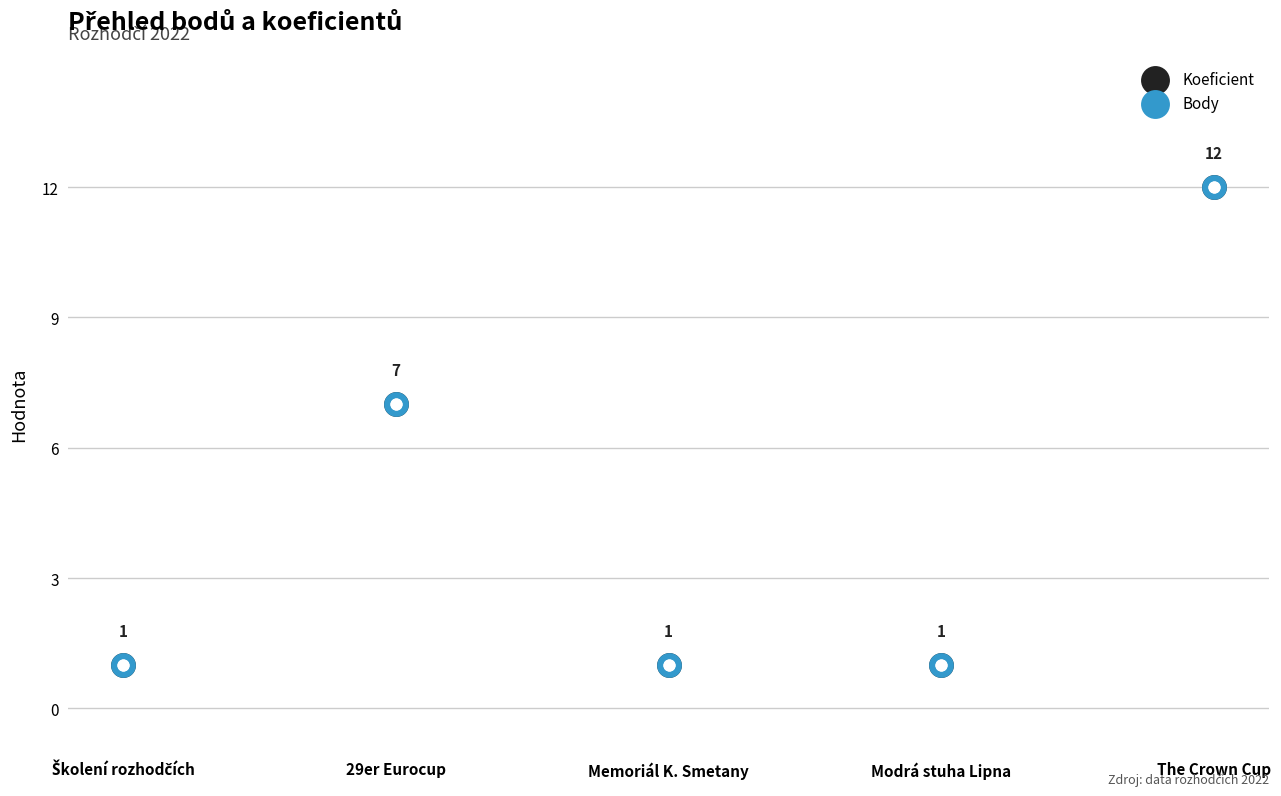

Which series has the largest total across all categories?

Koeficient